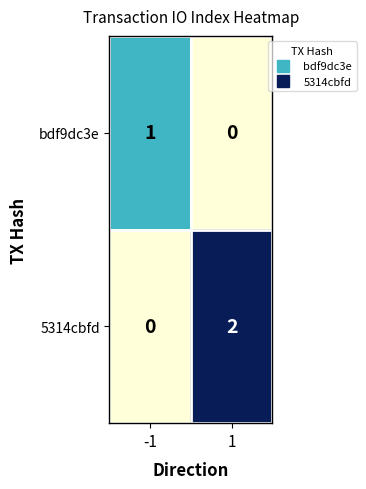

List the series in order of their overall mean, lowest first.

bdf9dc3e, 5314cbfd